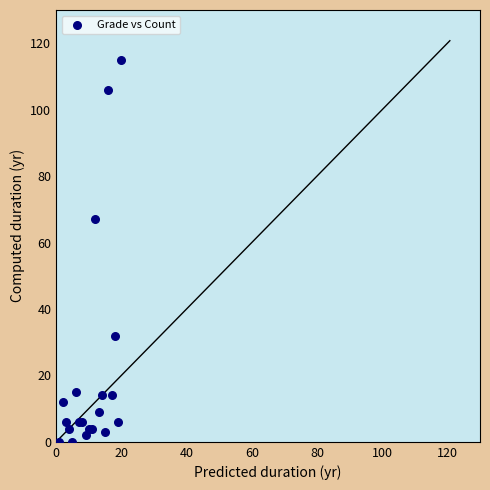

What Y value in the scatter plot is closest to 57?

67